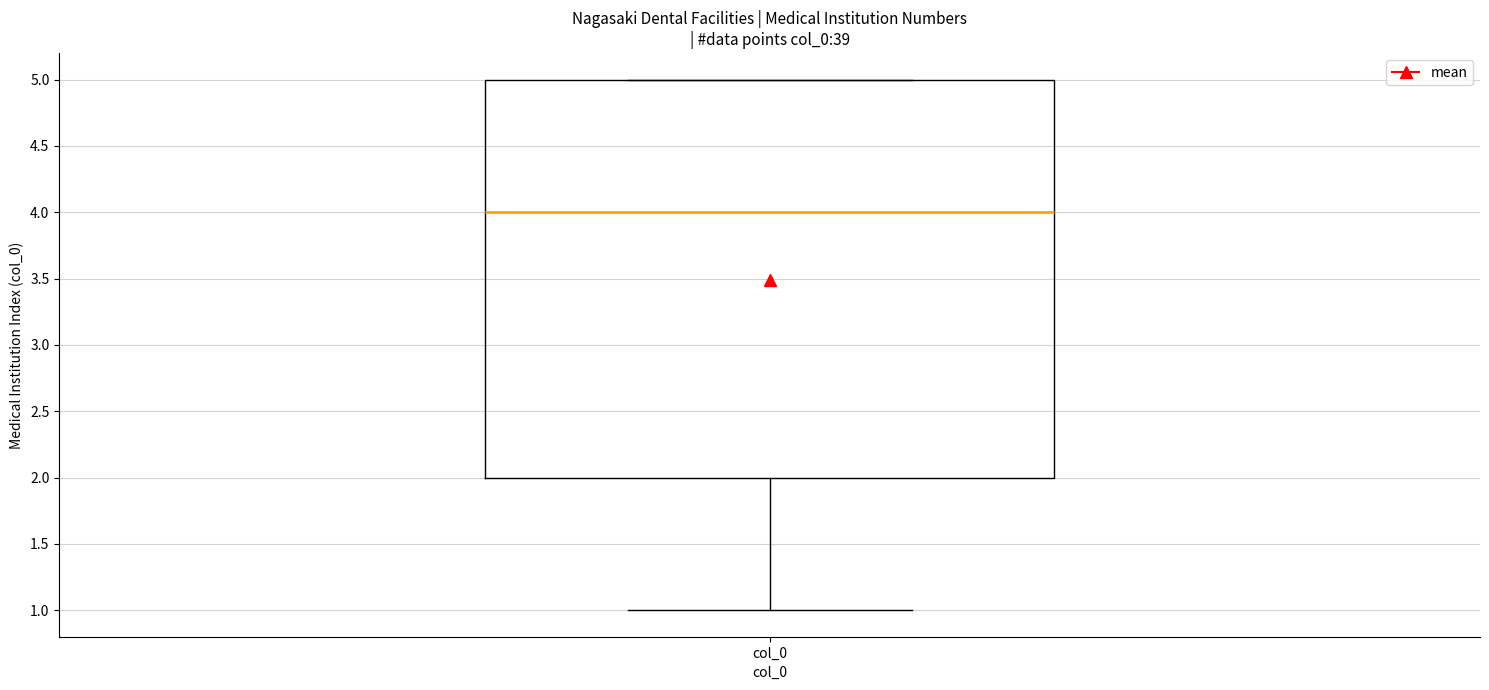

Where does the median line of the box for col_0 sit on the y-axis? The values are not printed on the chart, so give them approximately, as read against the axis.

4